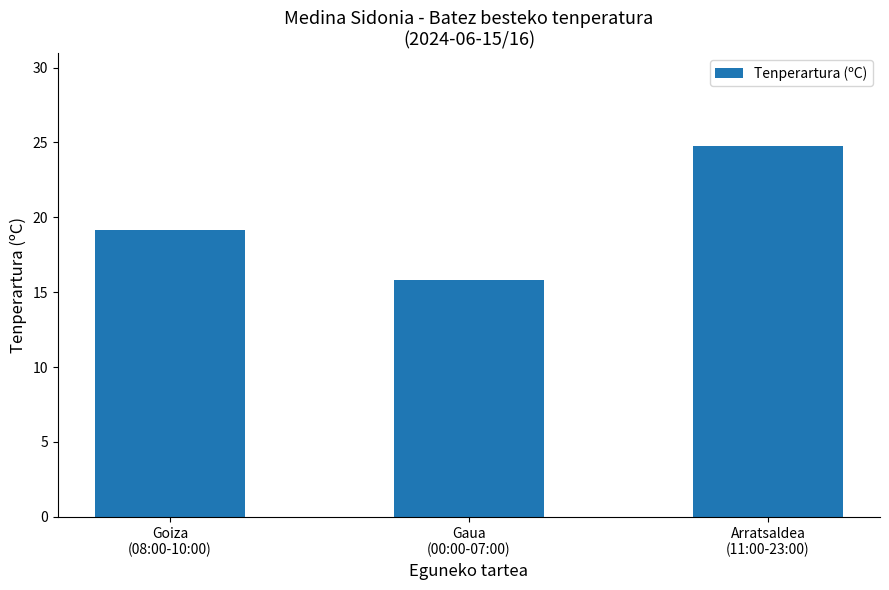

How many bars are there in total?

3